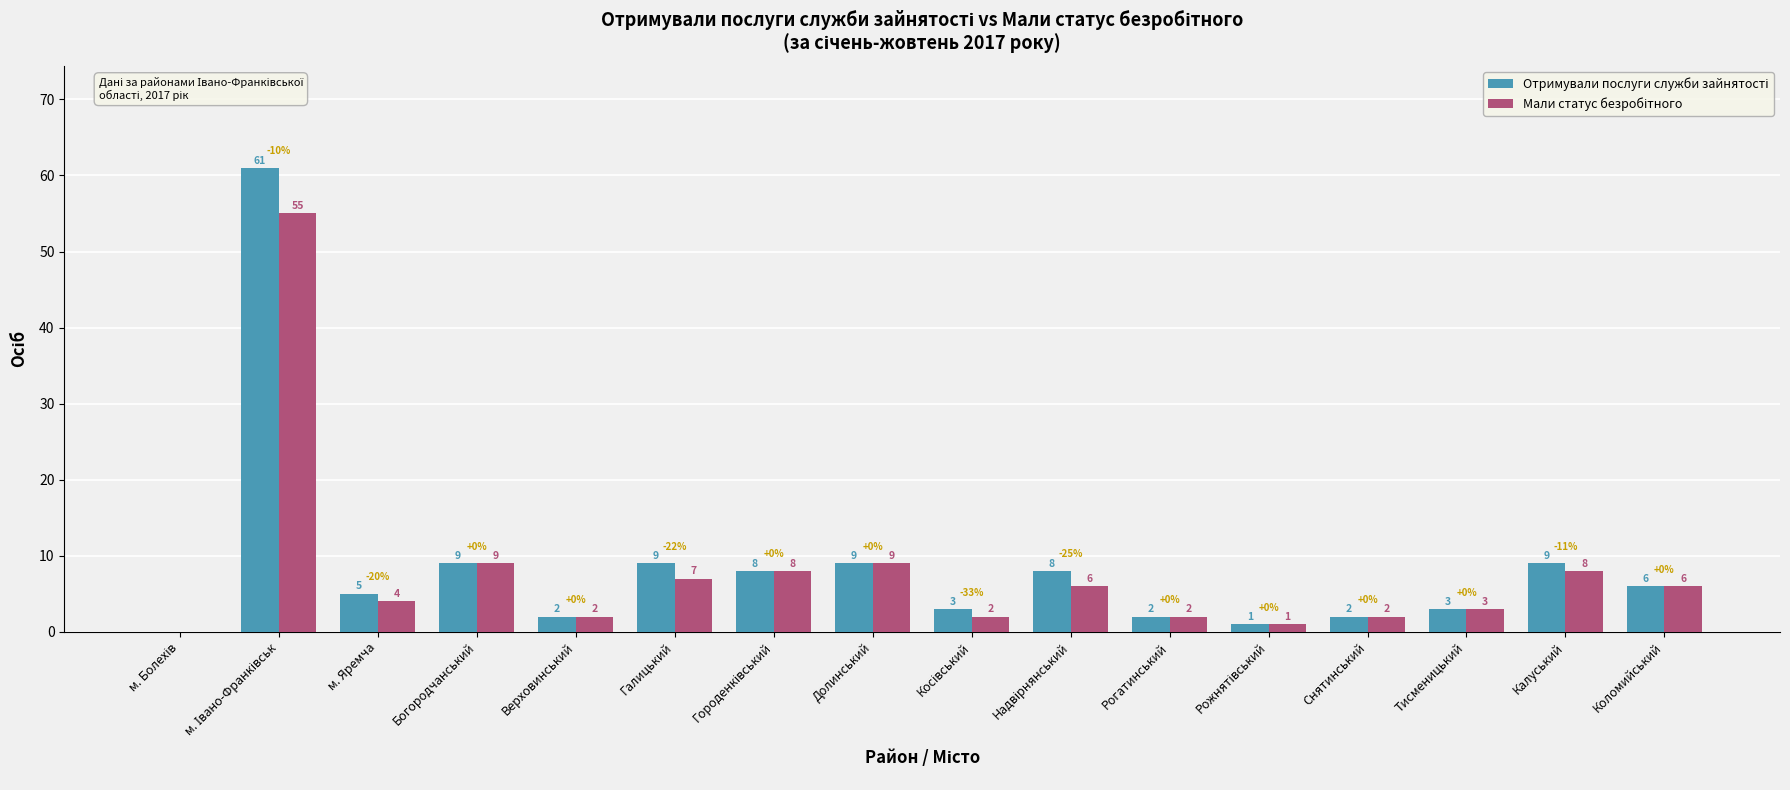

How many groups of bars are there?

16